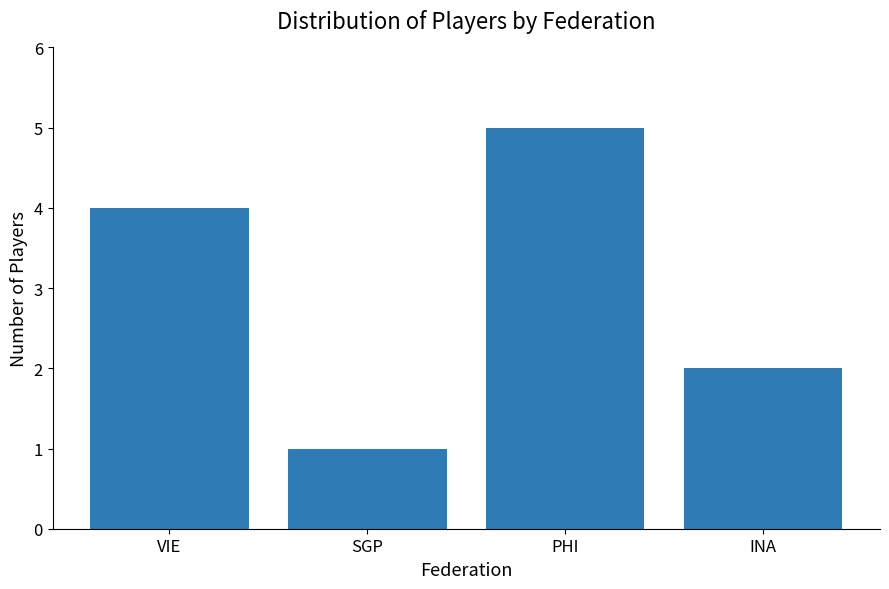

What is the average value?

3